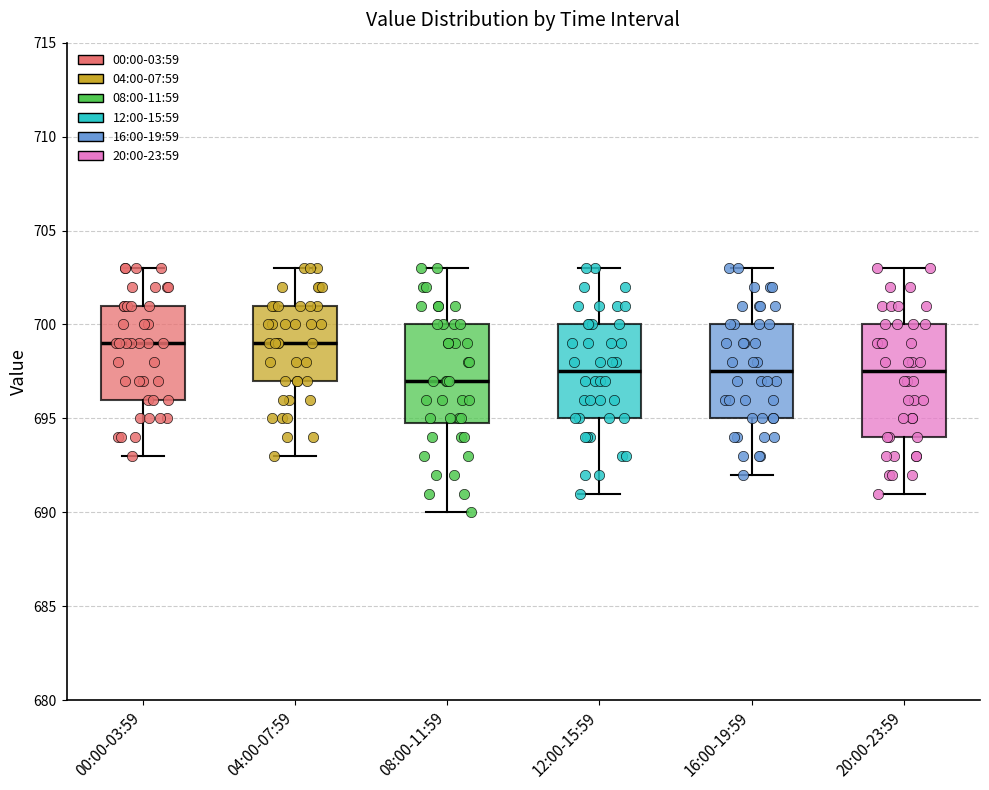

Where is the upper edge of the box for 16:00-19:59 on the y-axis? The values are not printed on the chart, so give them approximately, as read against the axis.

700.0